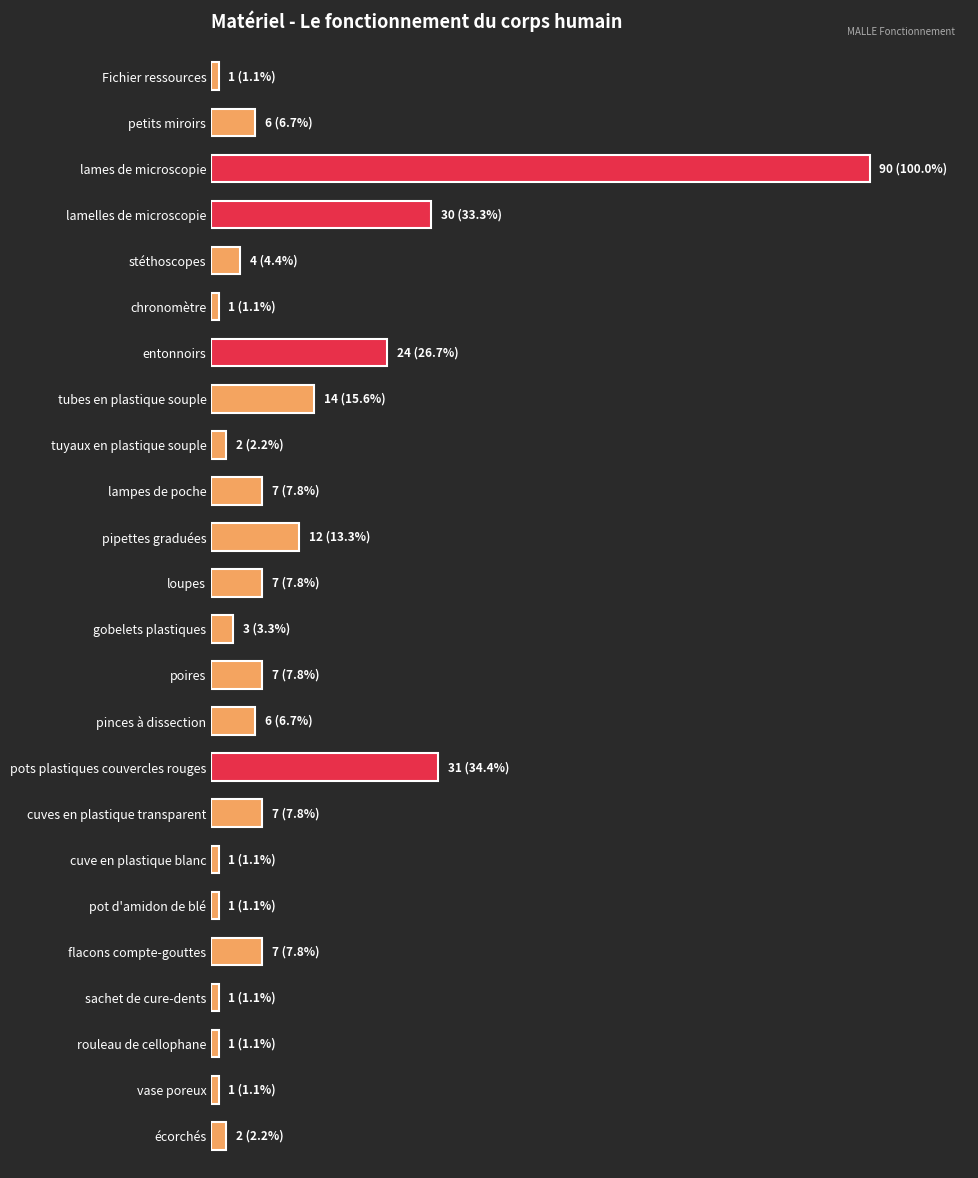

What is the average value?

12.3